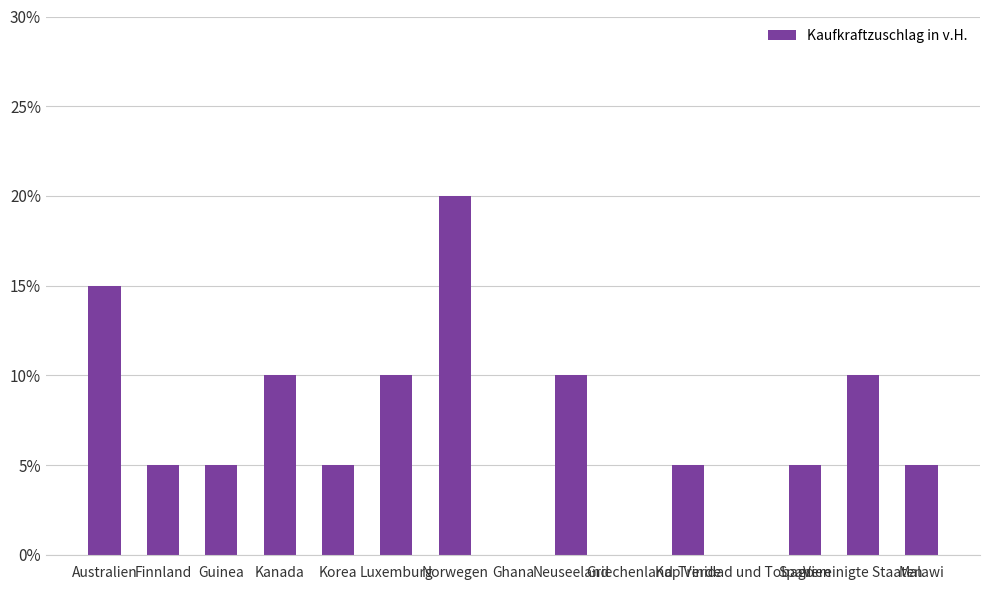

What is the change in value from Guinea to Griechenland?

-5